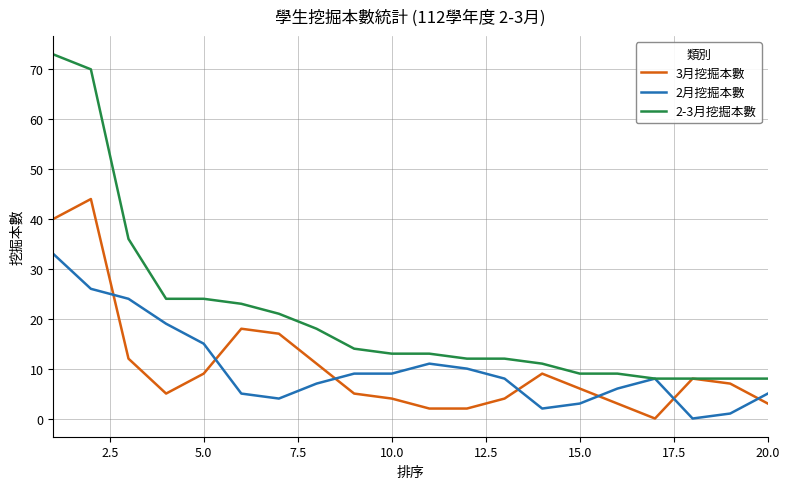

Which series has the largest range (max minus min)?

2-3月挖掘本數